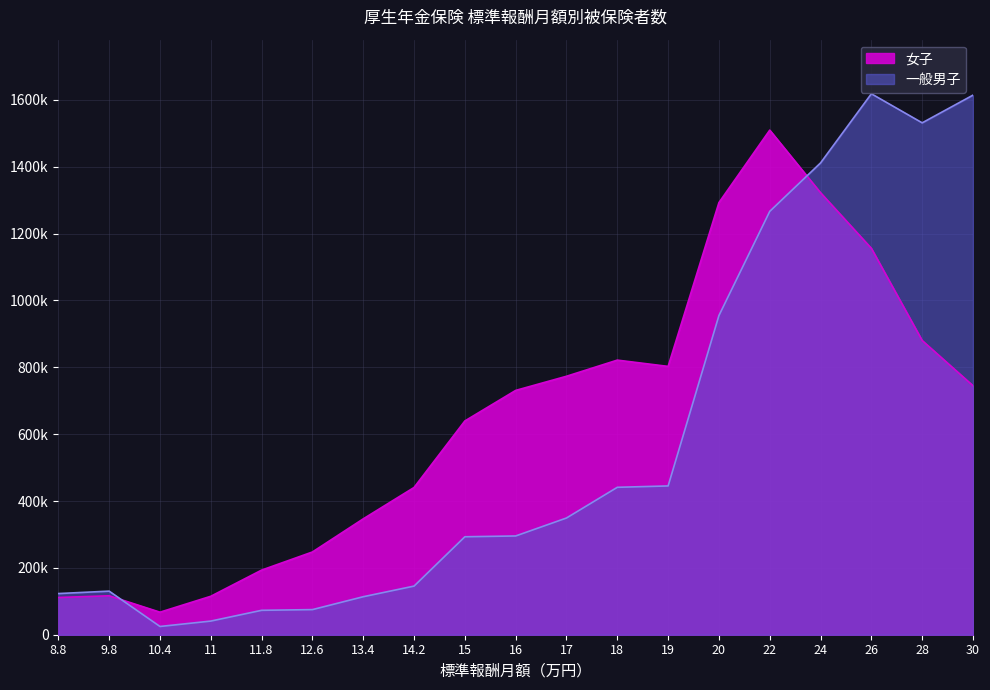

True or false: 女子 and 一般男子 intersect in this chart.

True